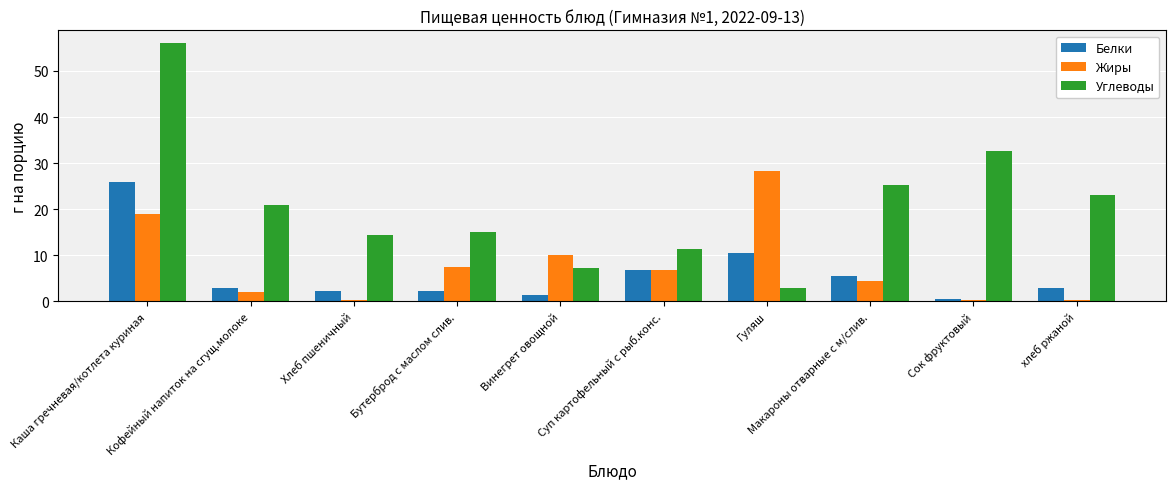

Rank the series at Гуляш from highest to lowest value.

Жиры, Белки, Углеводы